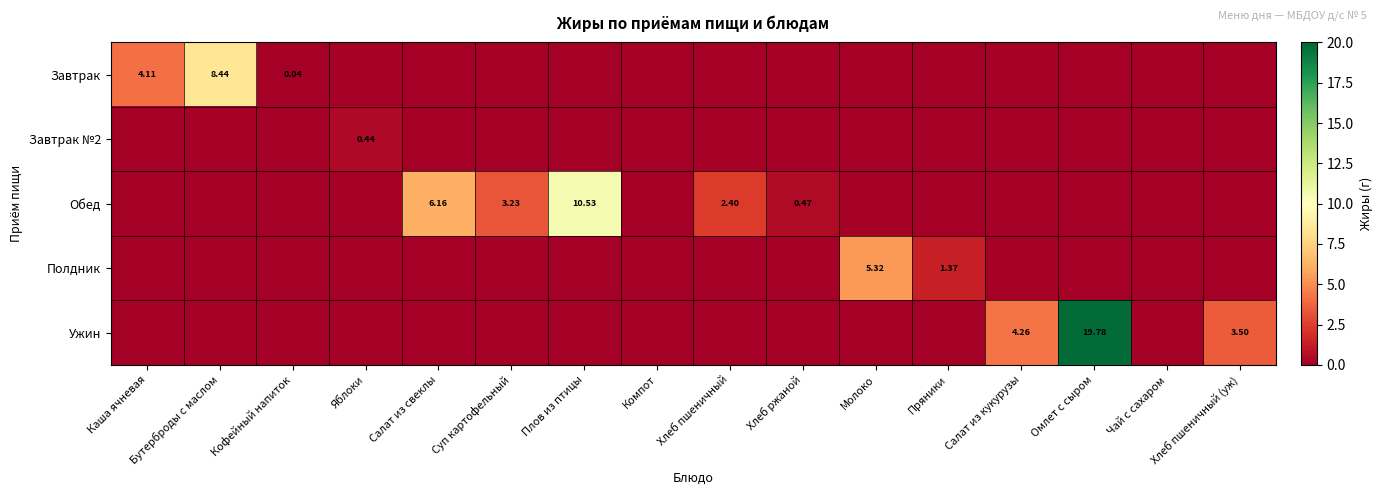

The Ужин series shows -11.0 at Чай с сахаром. True or false?

False